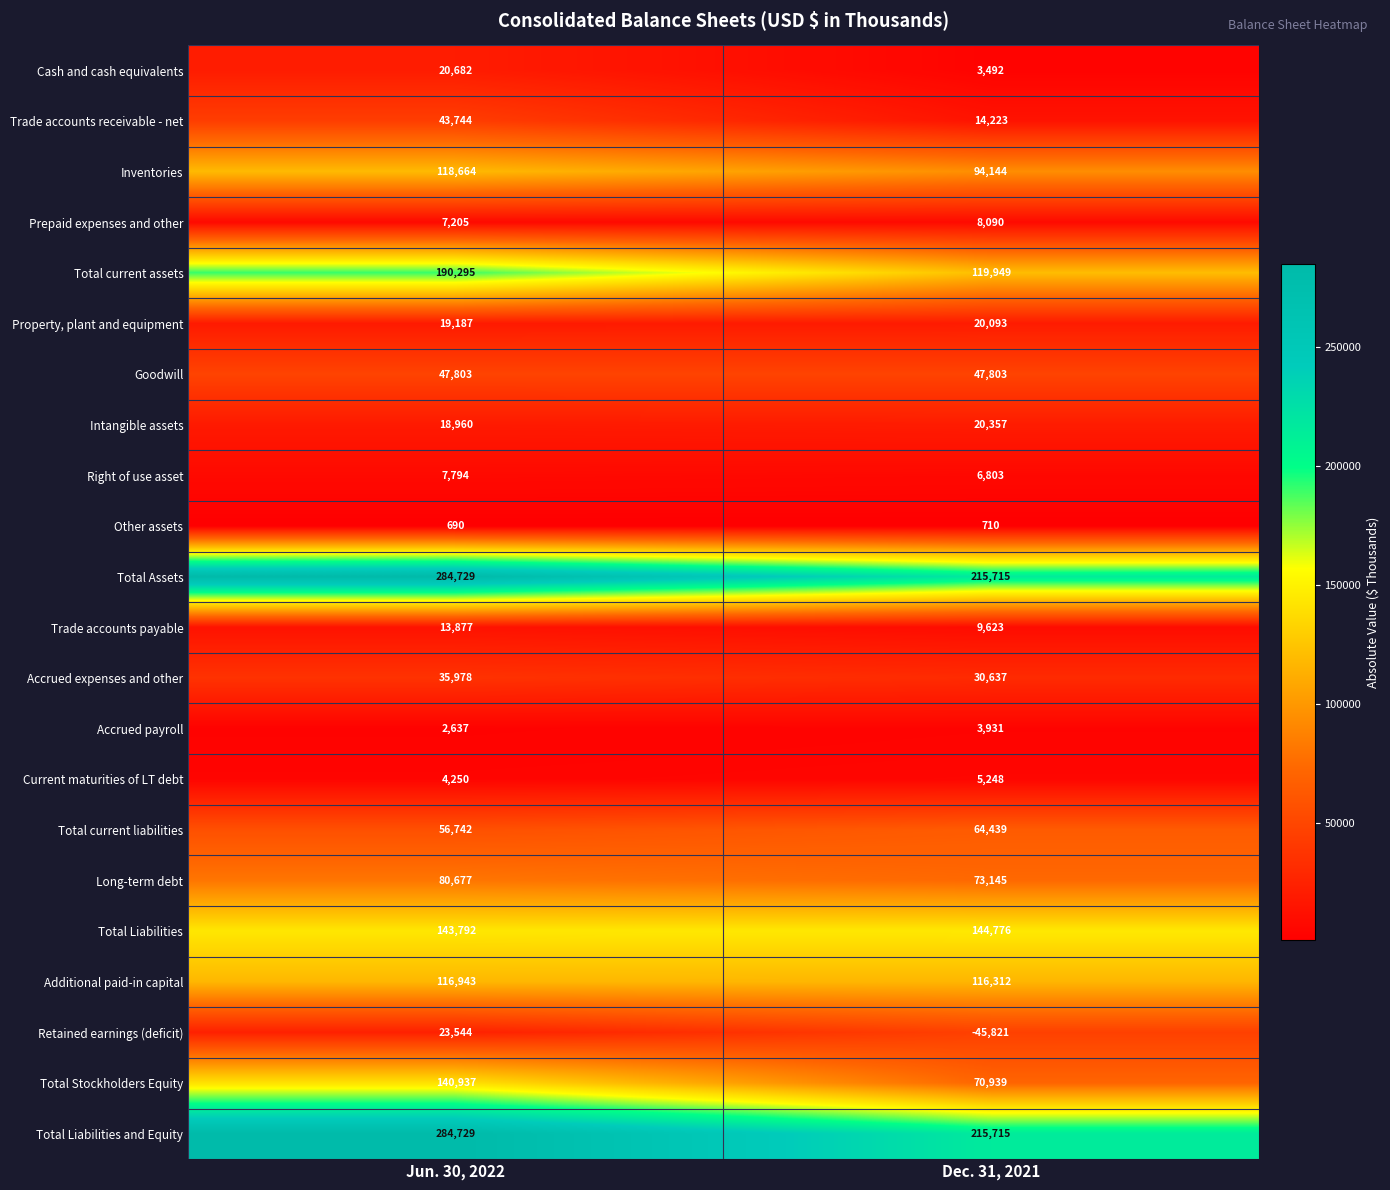

What is the total value across all series at Jun. 30, 2022?

1663859